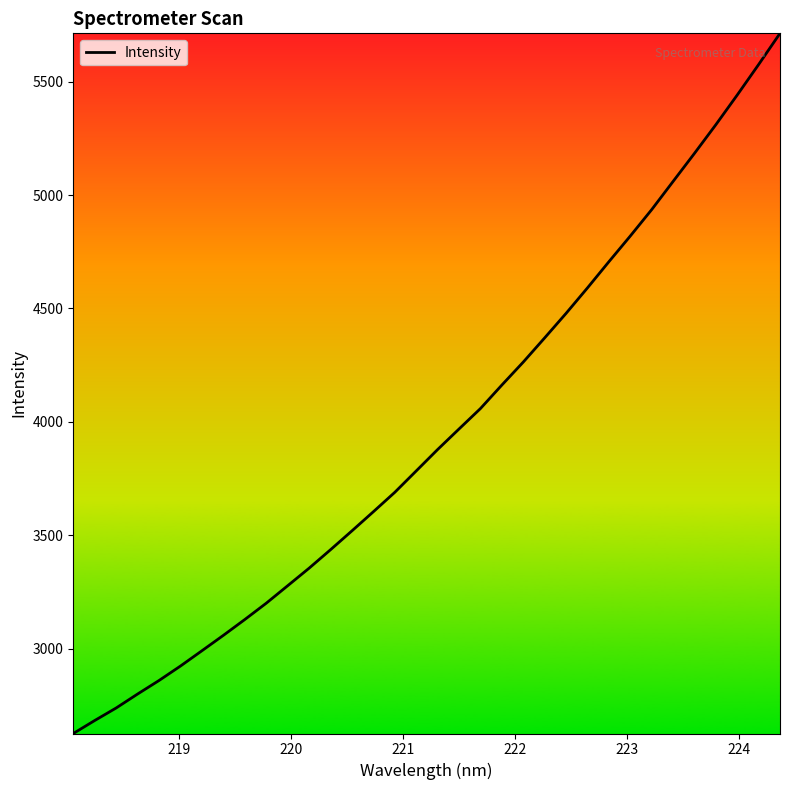

What is the greatest value displayed?

5712.8